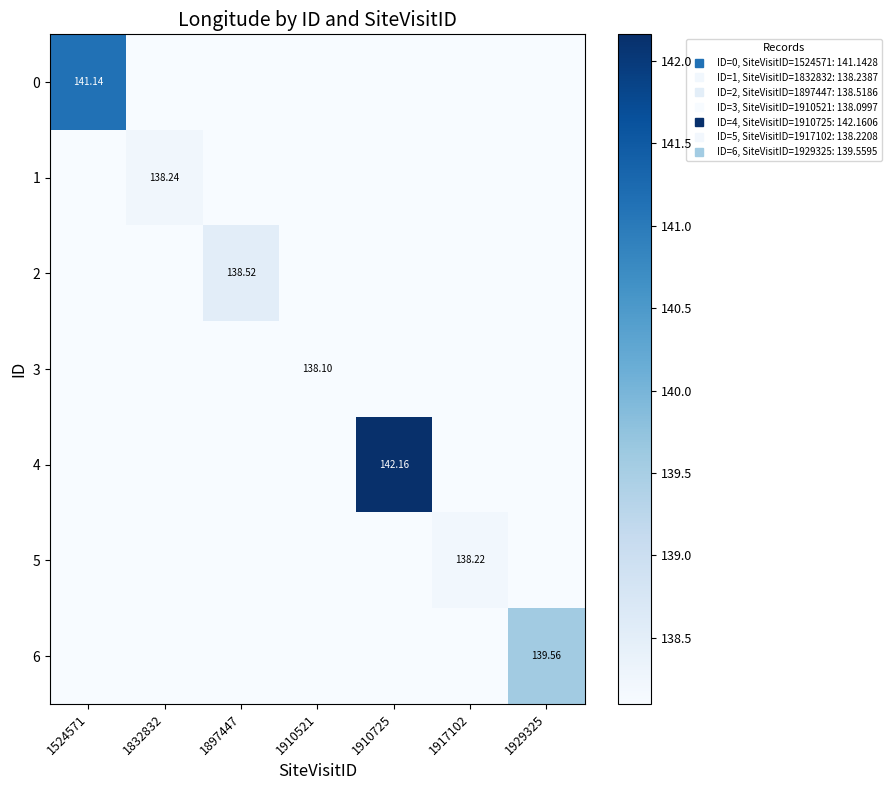

The value of 4 at 1910725 is 142.2. True or false?

True